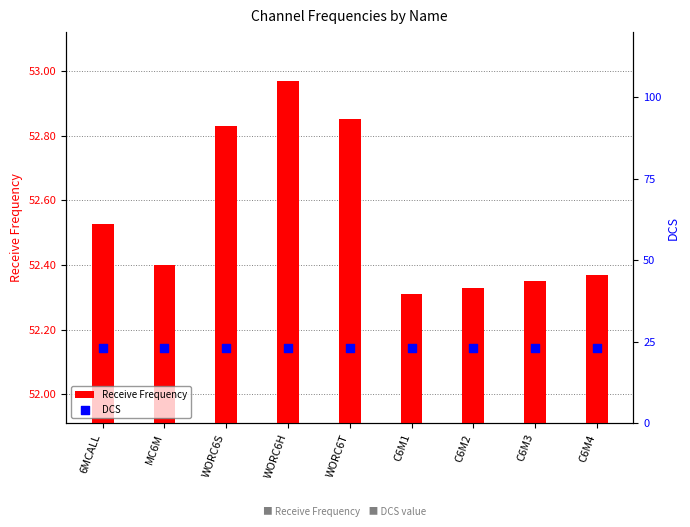

At how many categories does at least one series exceed 33?

9